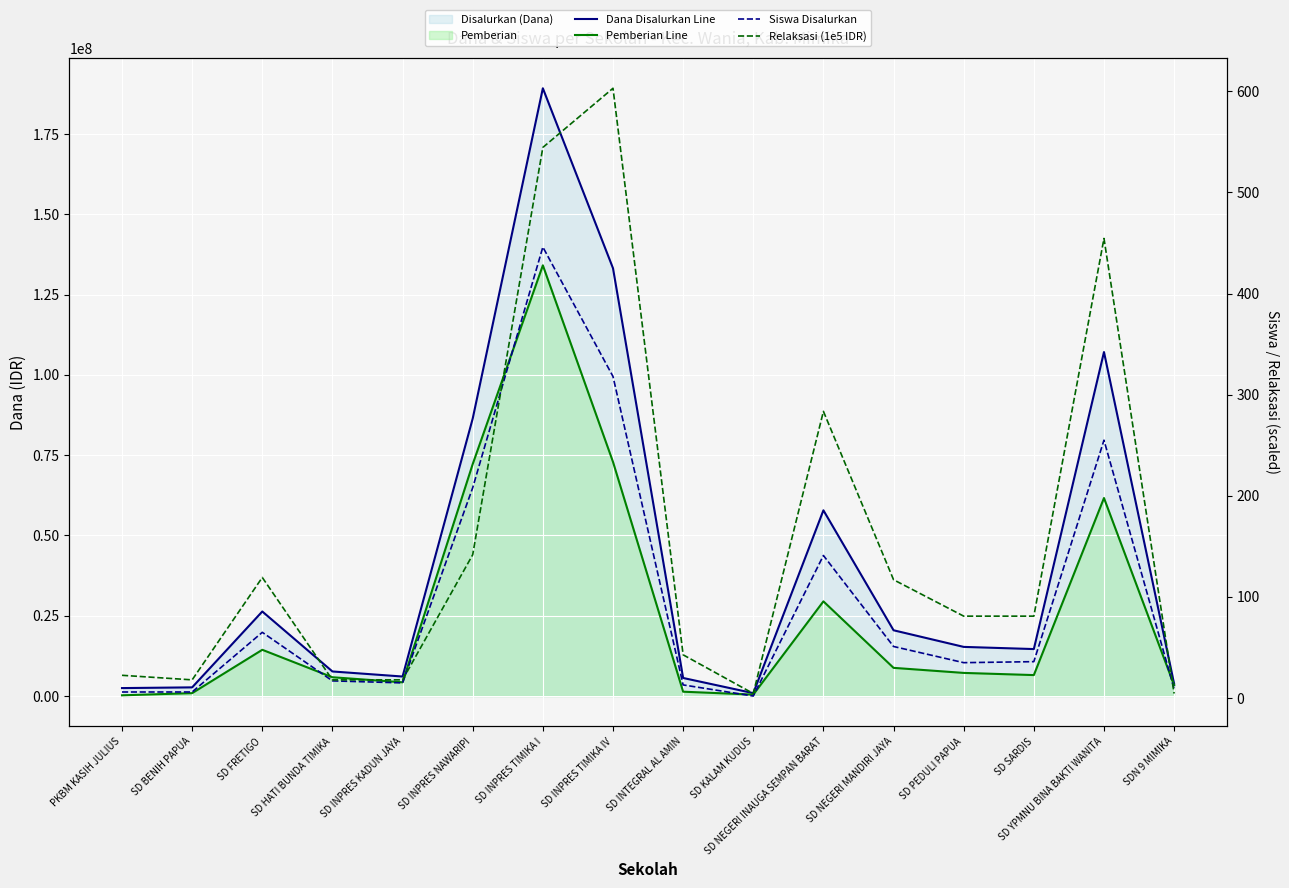

What is the average value of the Pemberian Line series?

26479687.5